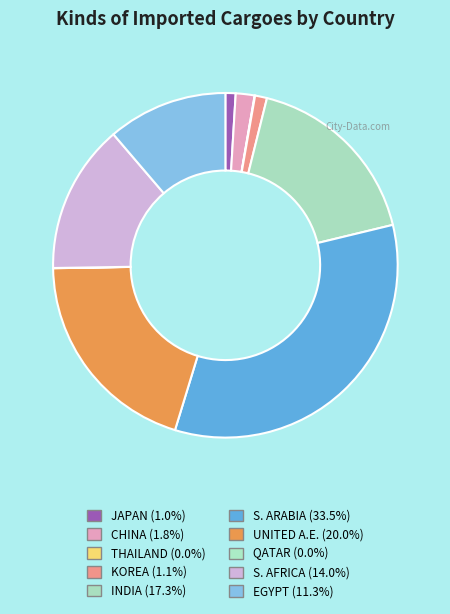

Is EGYPT the majority of the pie?

No